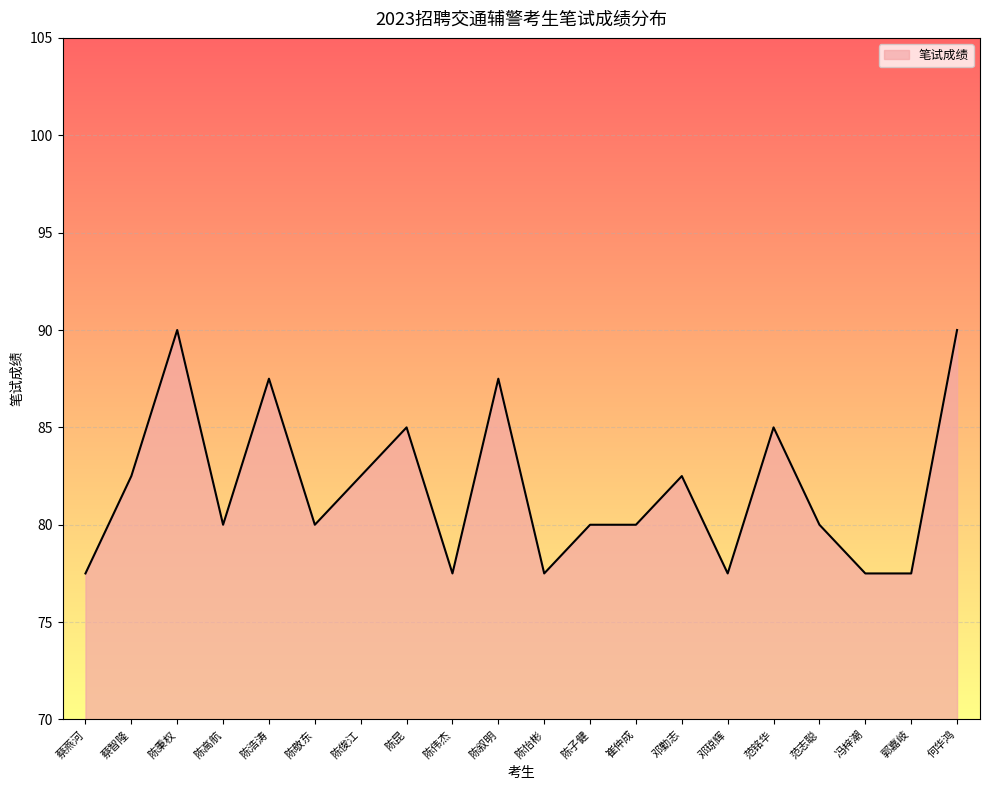

How many lines are shown in the chart?

1